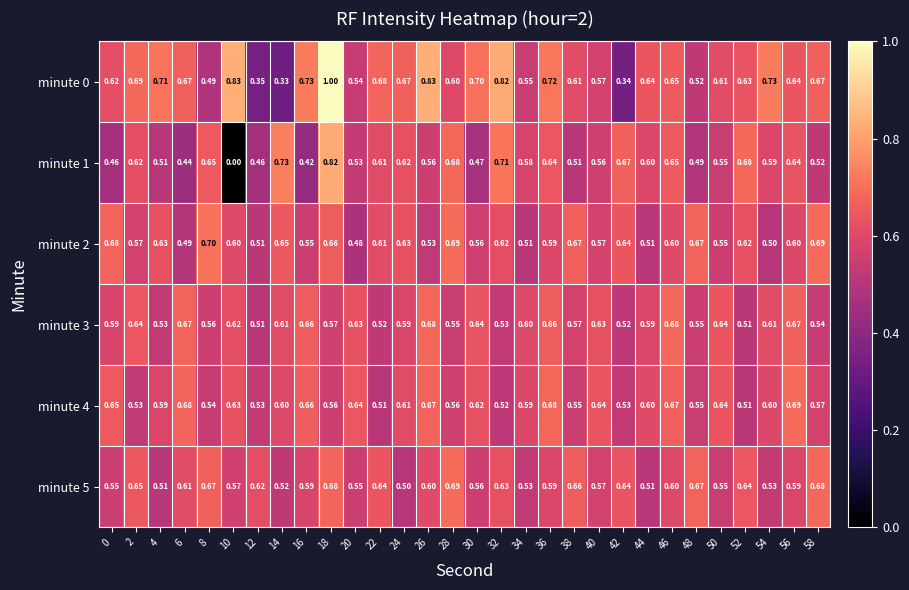

Is the value of minute 5 at 30 greater than the value of minute 0 at 56?

No